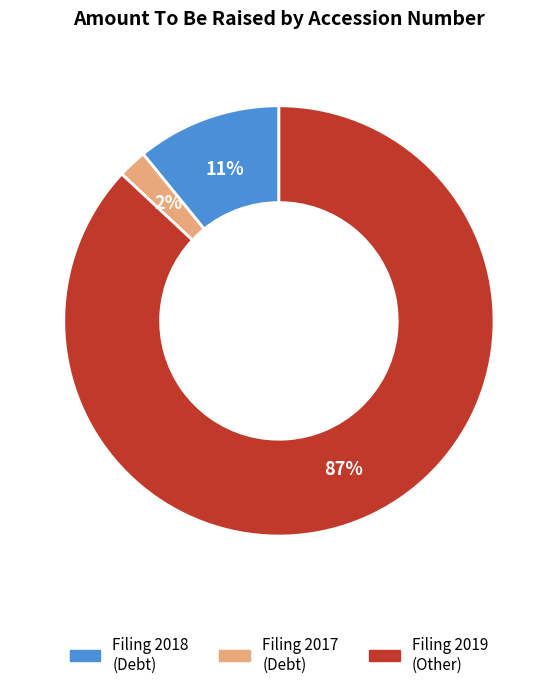

To the nearest percent, what is the difference between the largest and smallest slice percentages?

85%